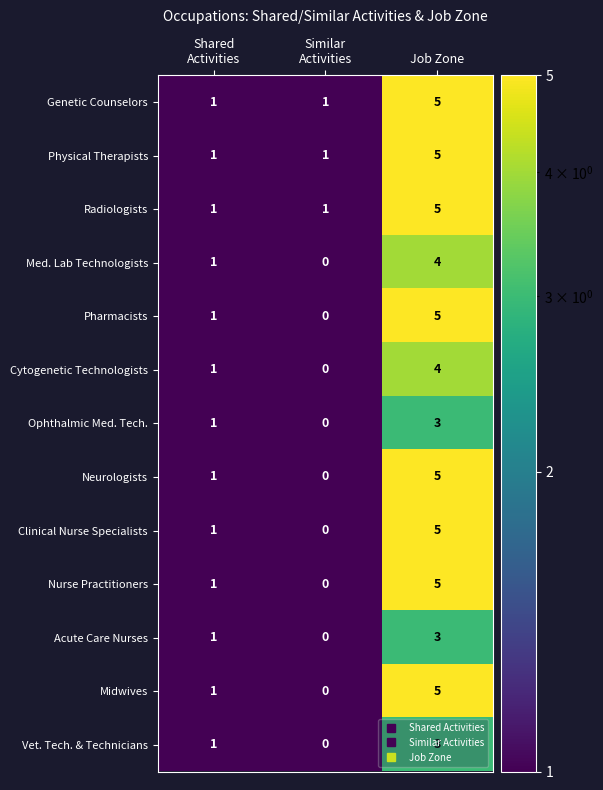

At which category does the chart reach its minimum across all series?

Similar
Activities